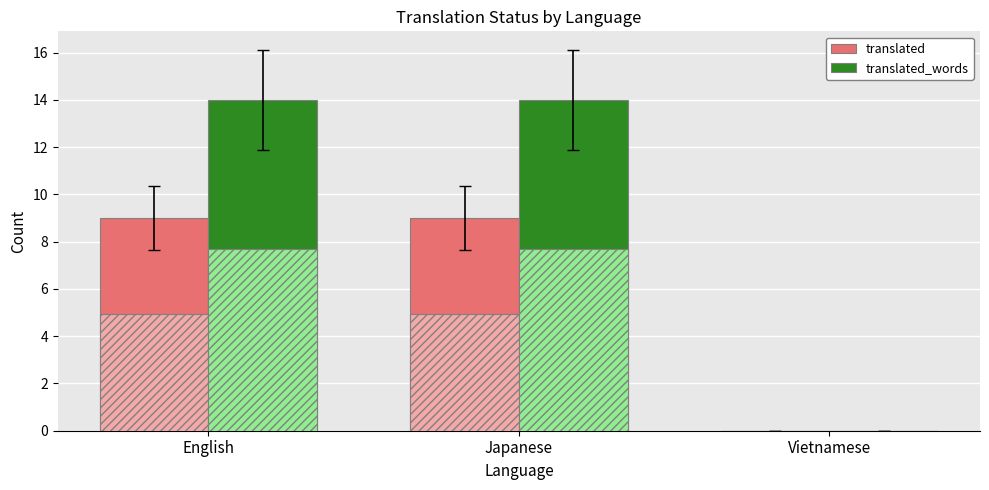

Reading left to right, list all the values displayed in this chart.

translated: 9	9	0
translated_words: 14	14	0